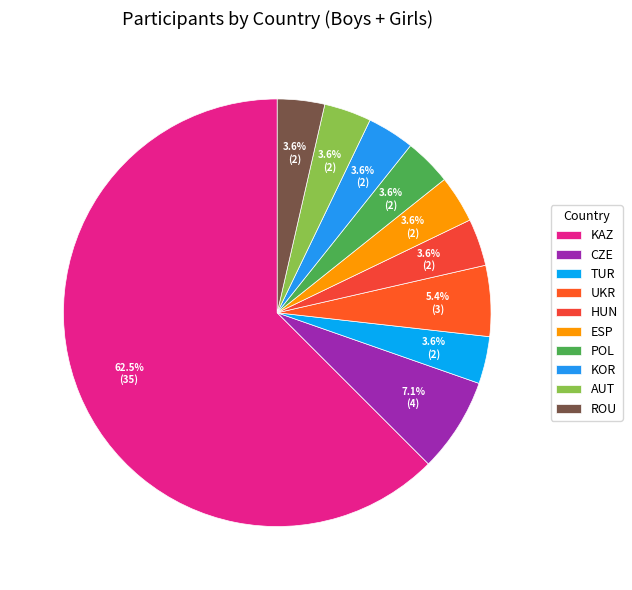

To the nearest percent, what percentage of the pie is CZE?

7%